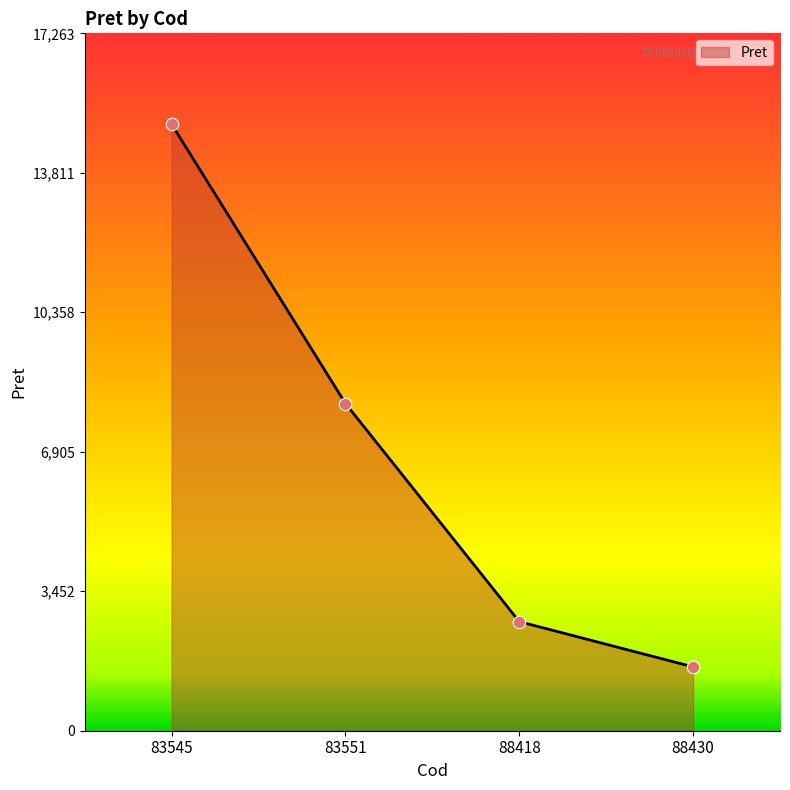

Which has a higher value, 83545 or 83551?

83545